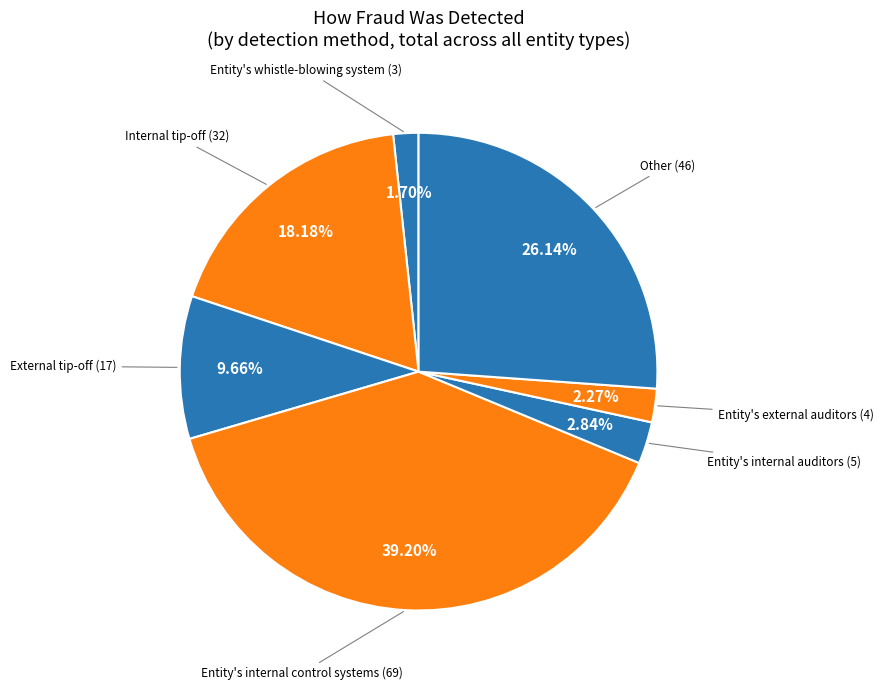

What is the ratio of the value at Entity's internal control systems to the value at Internal tip-off?

2.2